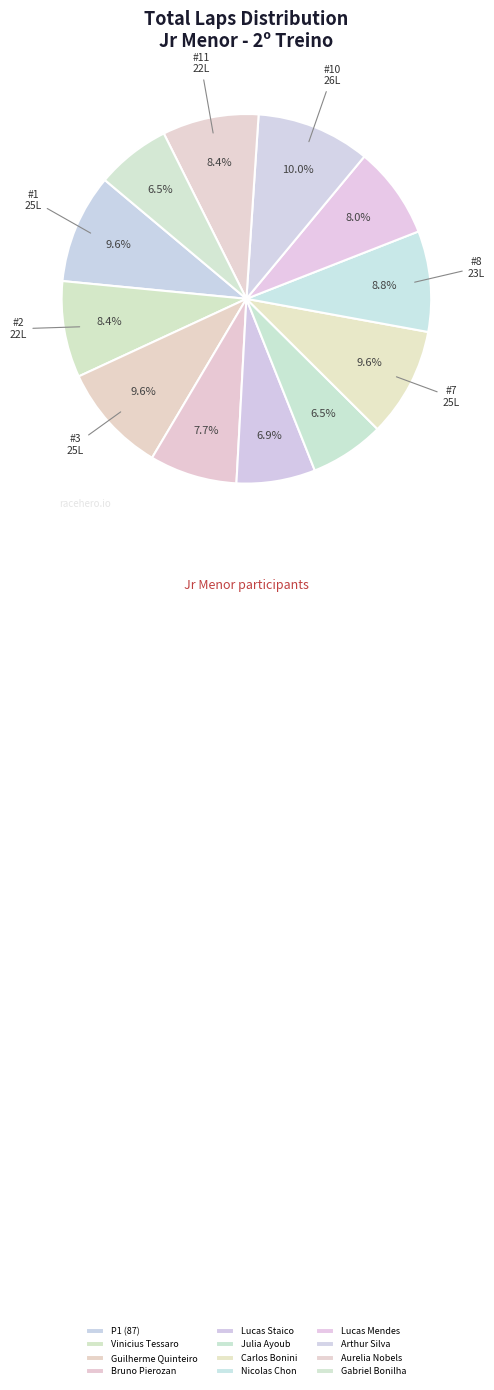

To the nearest percent, what is the average slice percentage?

8%